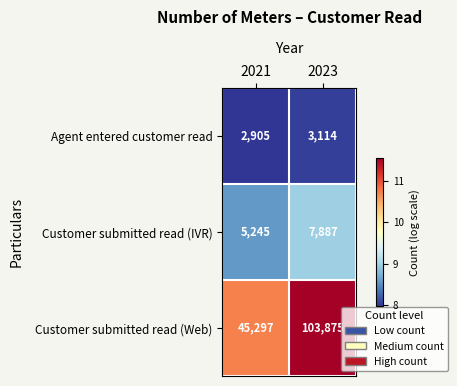

What is the sum of all Customer submitted read (Web) values?

149172